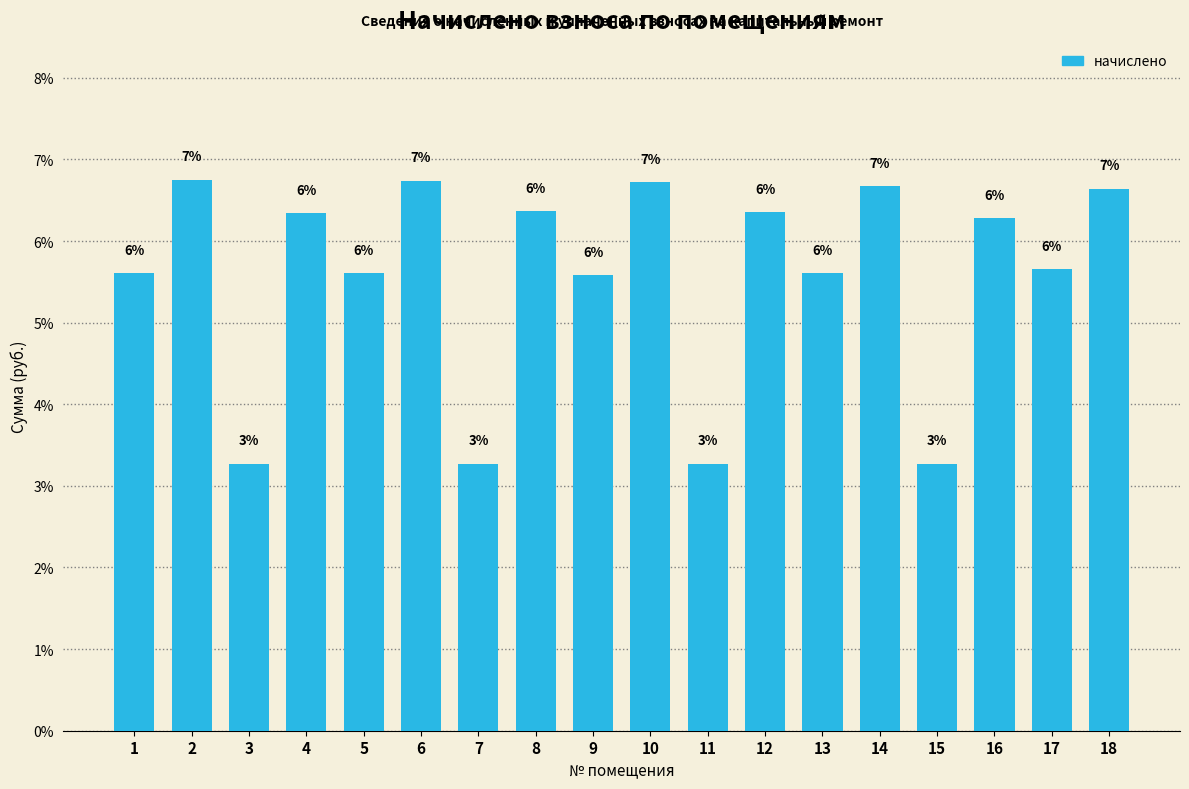

How many bars are there in total?

18